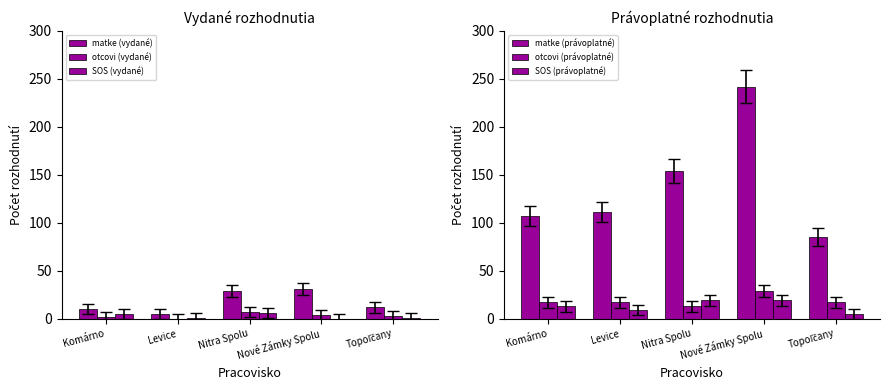

What is the difference between the maximum and second lowest values in the matke (právoplatné) series?

135